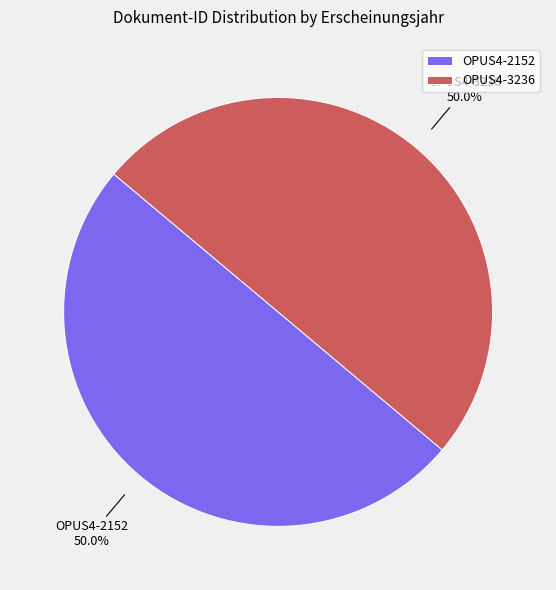

To the nearest percent, what portion does OPUS4-2152 represent?

50%